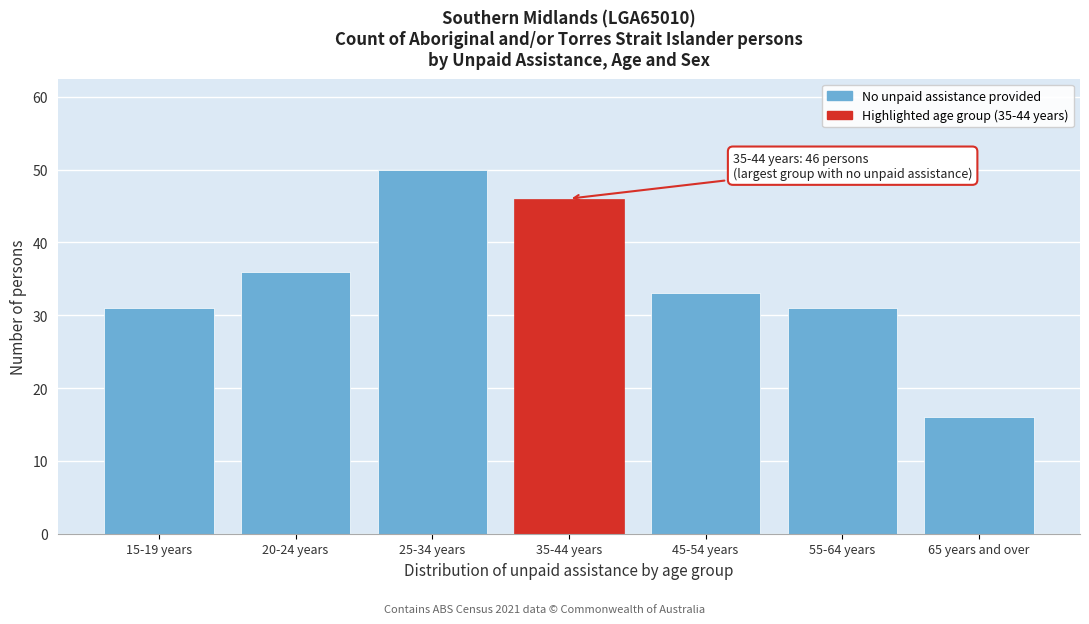

Reading left to right, extract all data points from this chart.

15-19 years=31	20-24 years=36	25-34 years=50	35-44 years=46	45-54 years=33	55-64 years=31	65 years and over=16